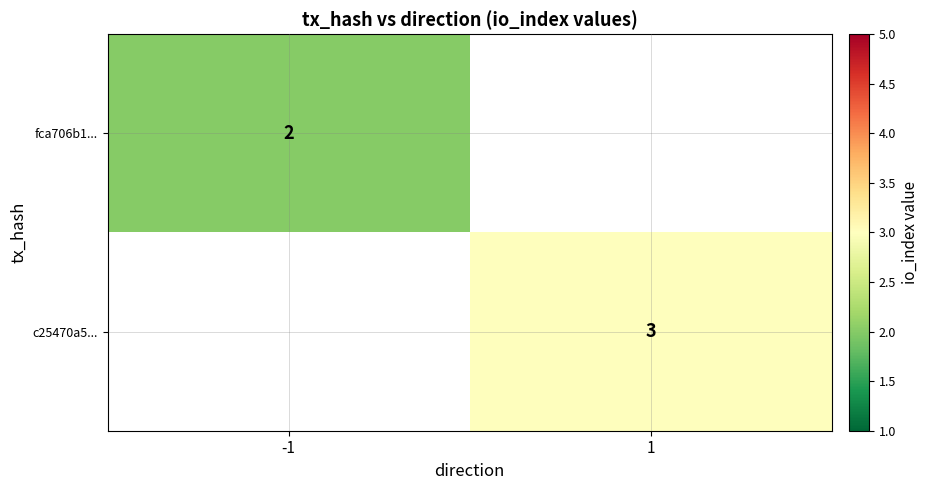

Is the value of fca706b1... at -1 greater than the value of c25470a5... at 1?

No